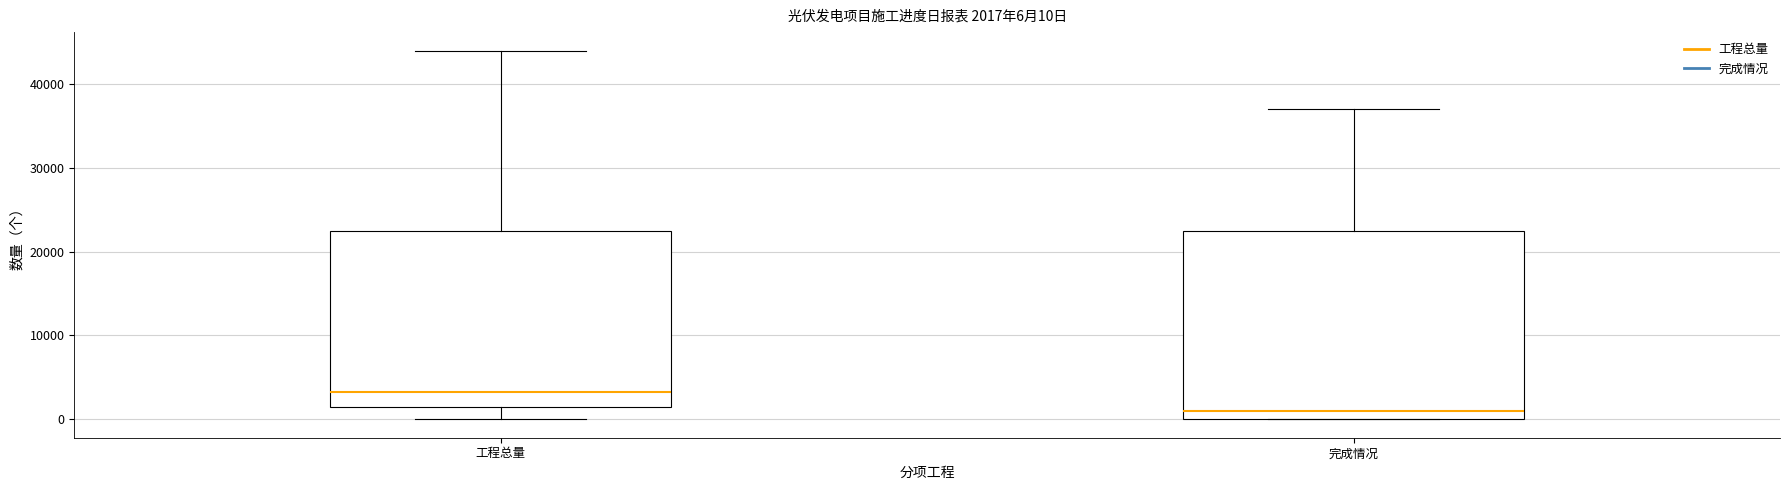

Comparing the boxes themselves (not the whiskers), which one is the tallest?

完成情况